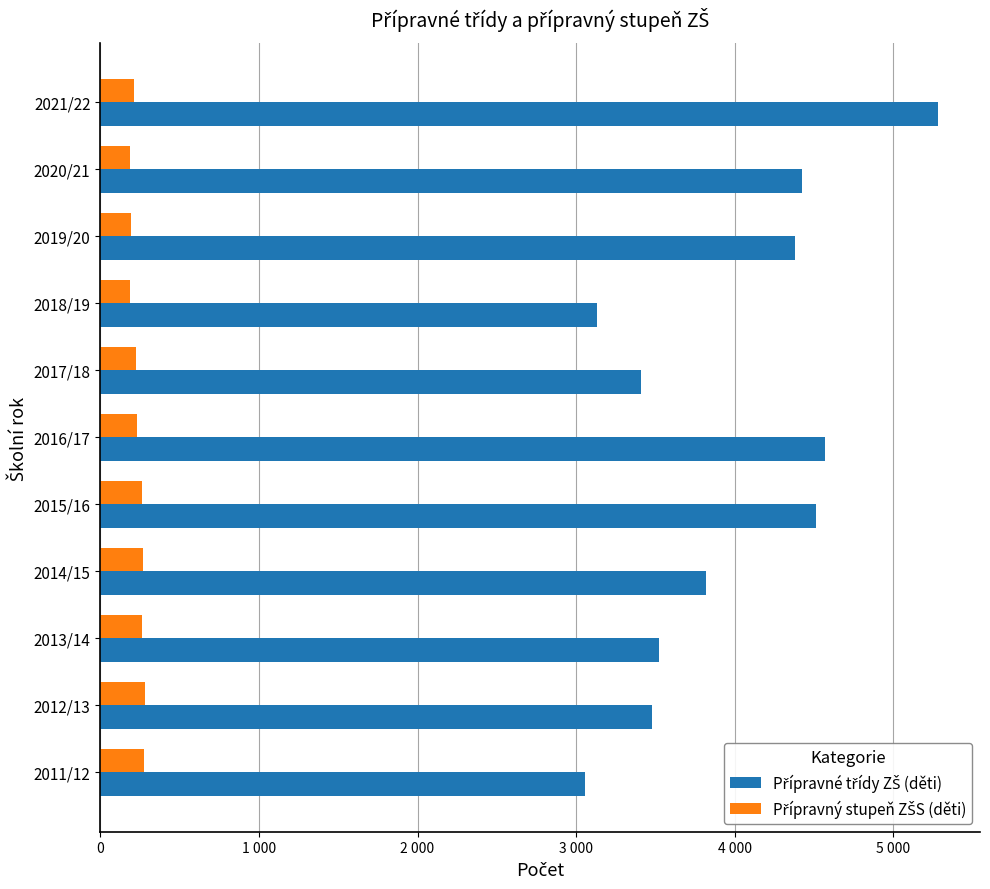

List the series in order of their overall mean, lowest first.

Přípravný stupeň ZŠS (děti), Přípravné třídy ZŠ (děti)